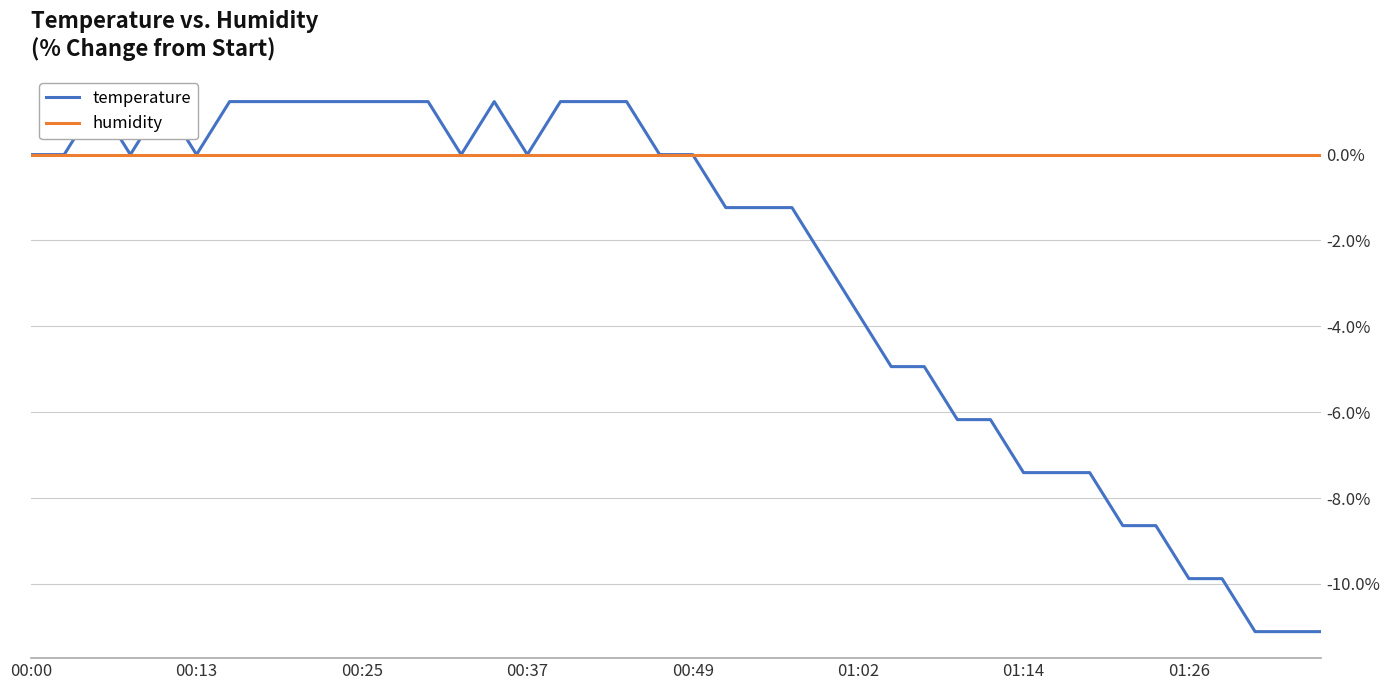

How many series are shown in this chart?

2